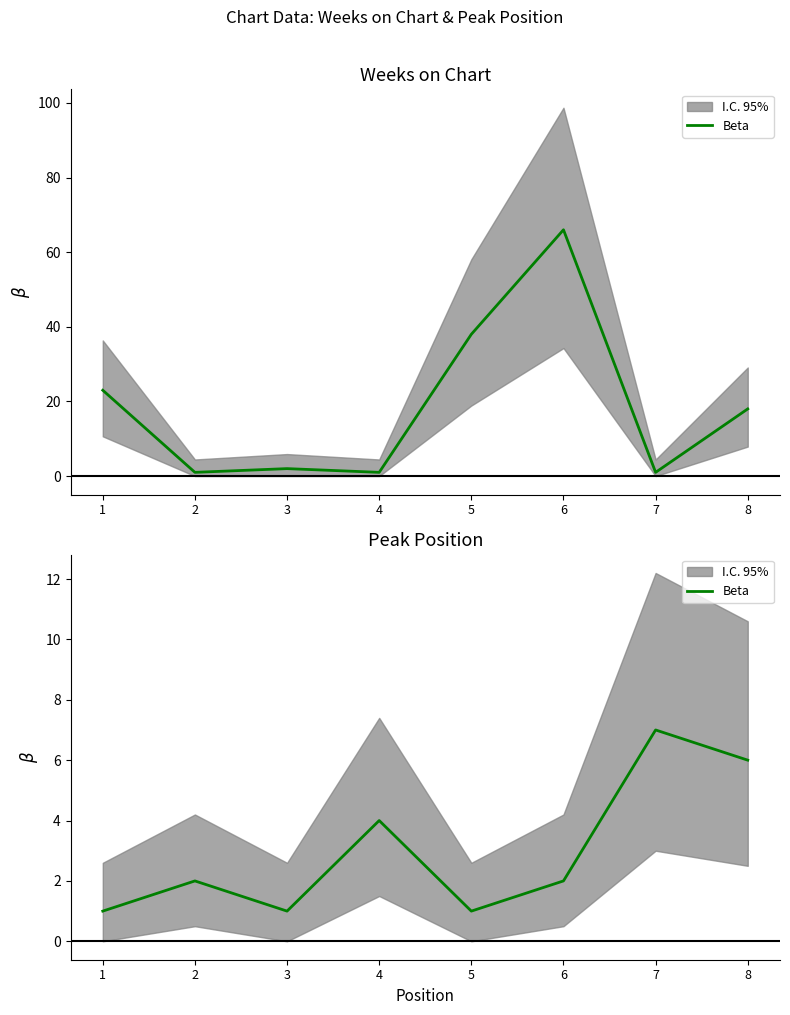

Reading left to right, what are all the values shown in this chart?

1	2	1	4	1	2	7	6